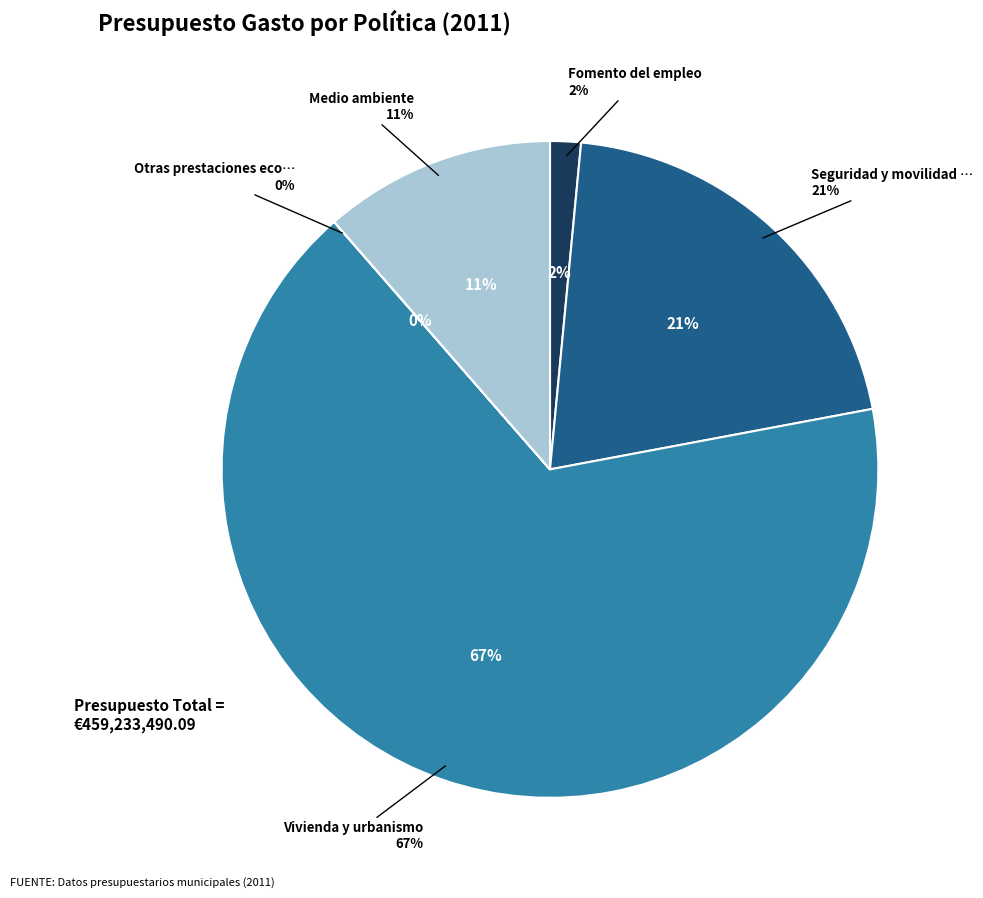

How many slices are in this pie chart?

5